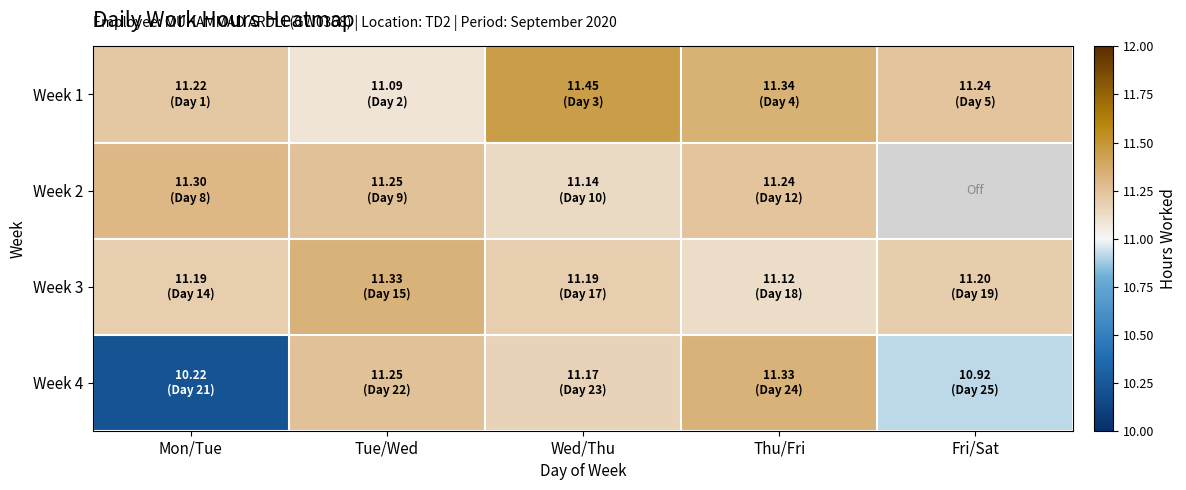

Rank the categories by Week 4 value from lowest to highest.

Mon/Tue, Fri/Sat, Wed/Thu, Tue/Wed, Thu/Fri